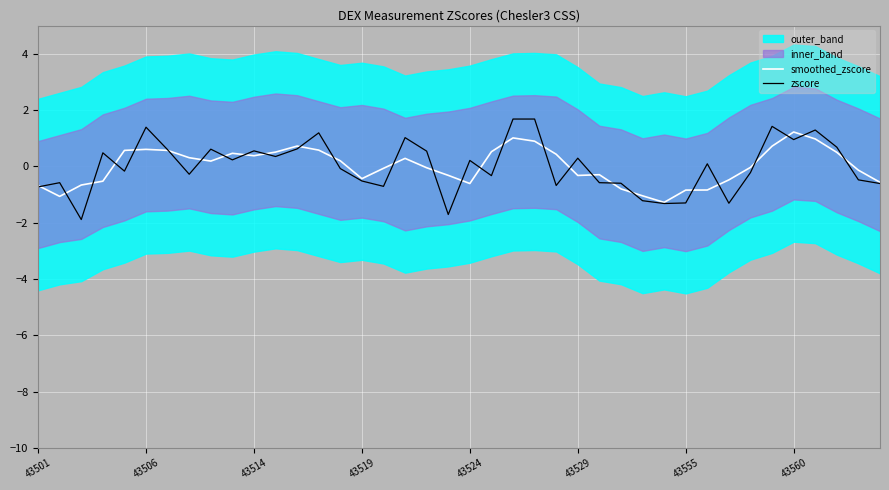

How many values in zscore are above zero?

20